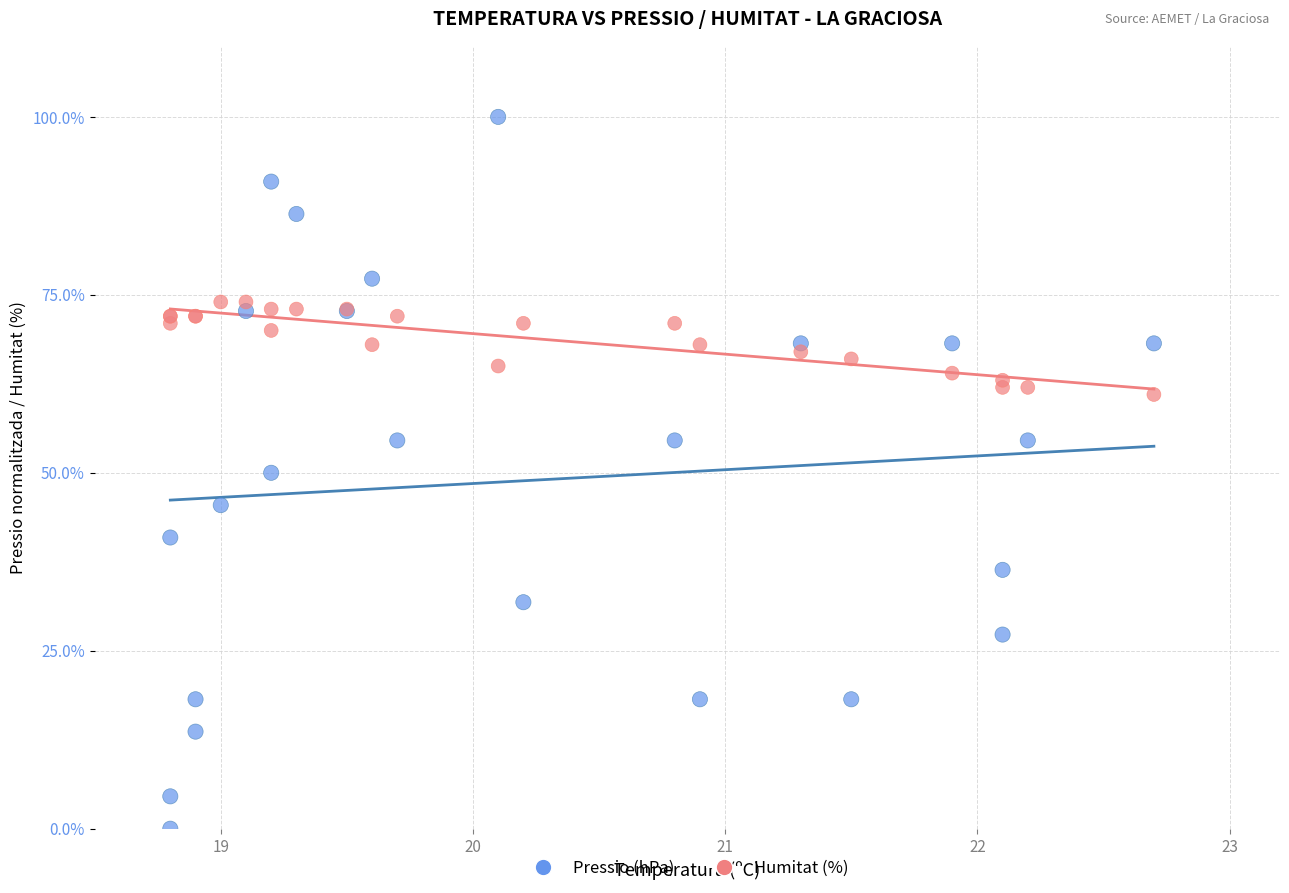

Which series has the widest spread of Y values?

Pressio (hPa)